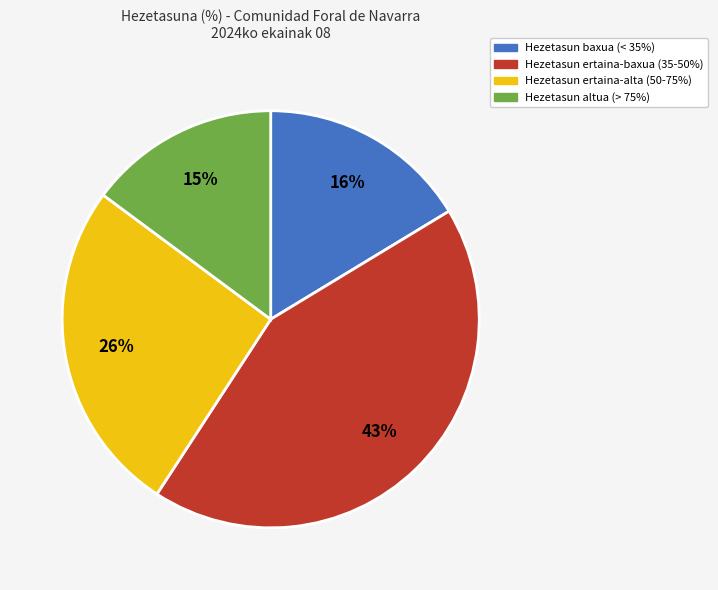

To the nearest percent, what is the difference between the largest and smallest slice percentages?

28%